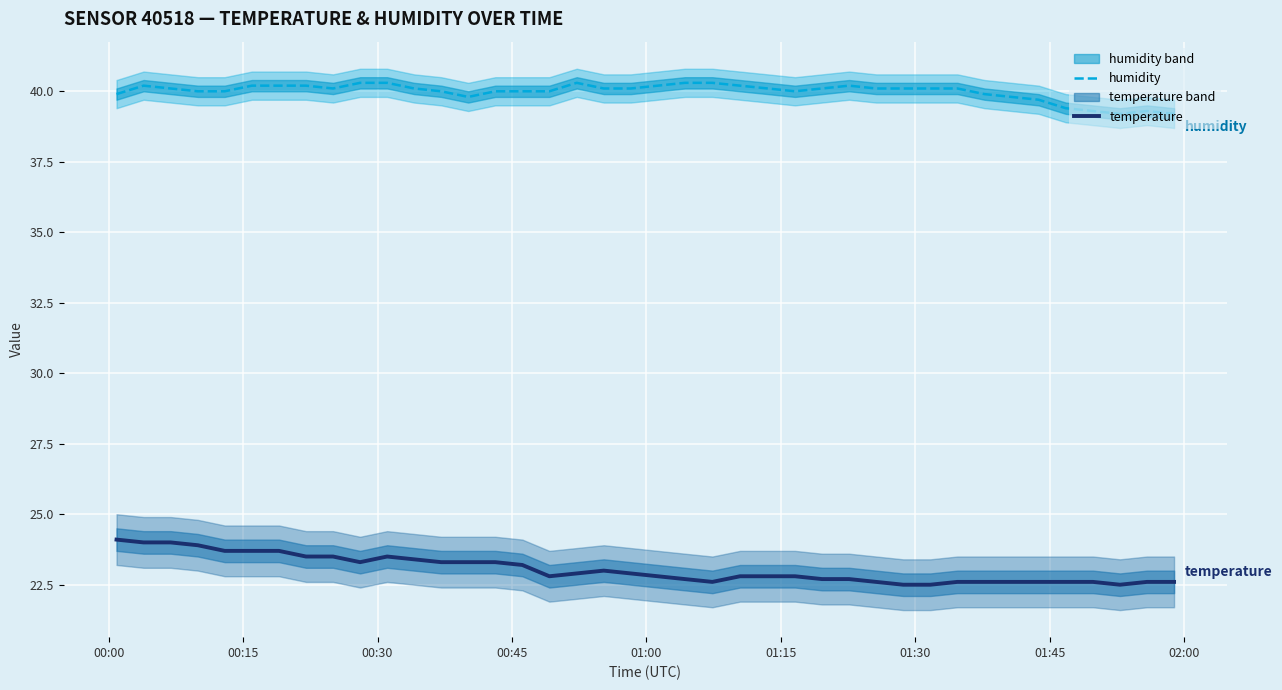

What is the sum of all humidity values?

1599.5